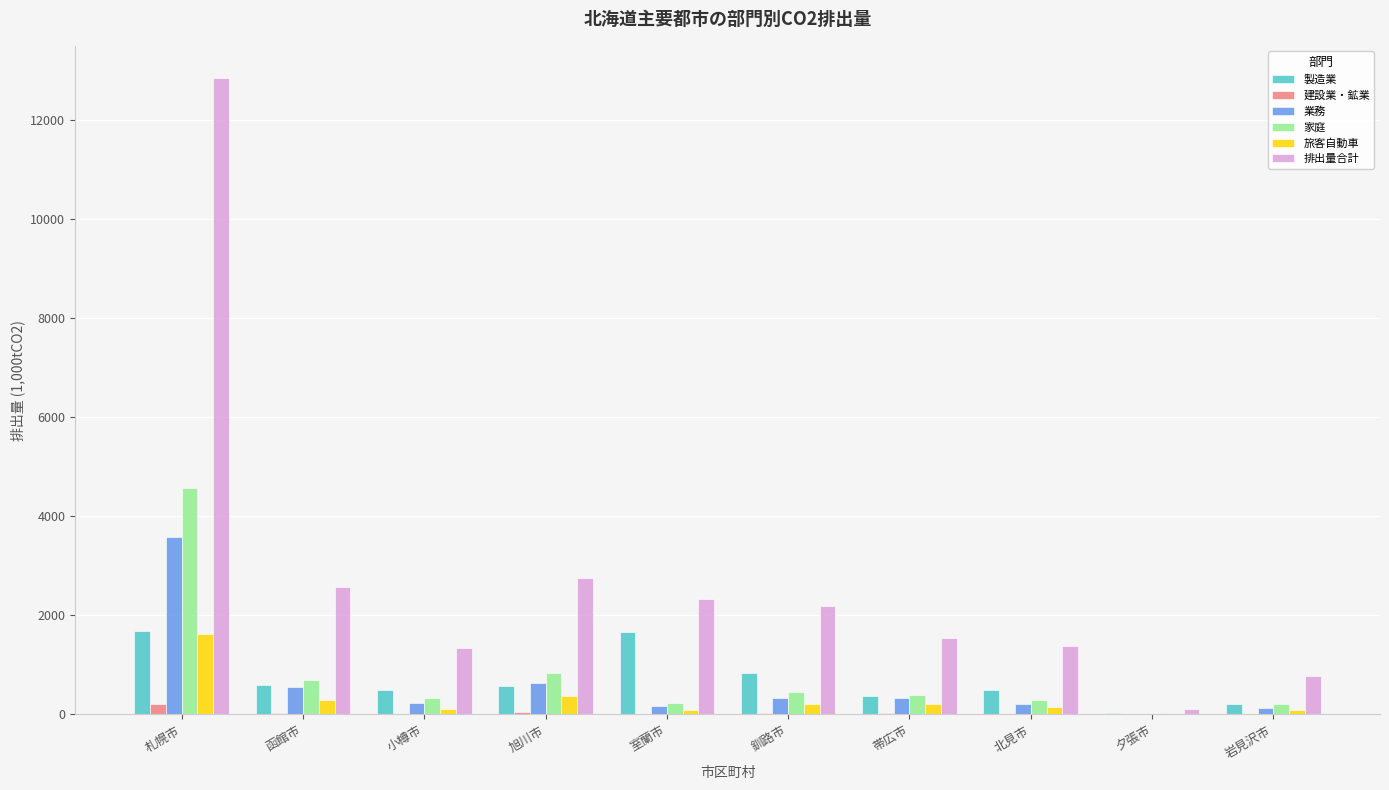

Which category has the highest value in the 排出量合計 series?

札幌市